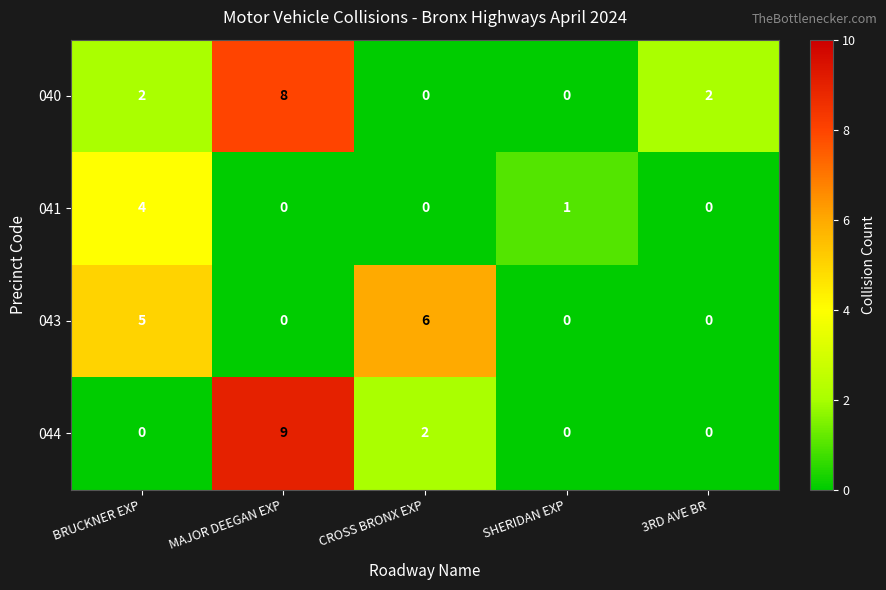

At which label does 044 reach its peak?

MAJOR DEEGAN EXP